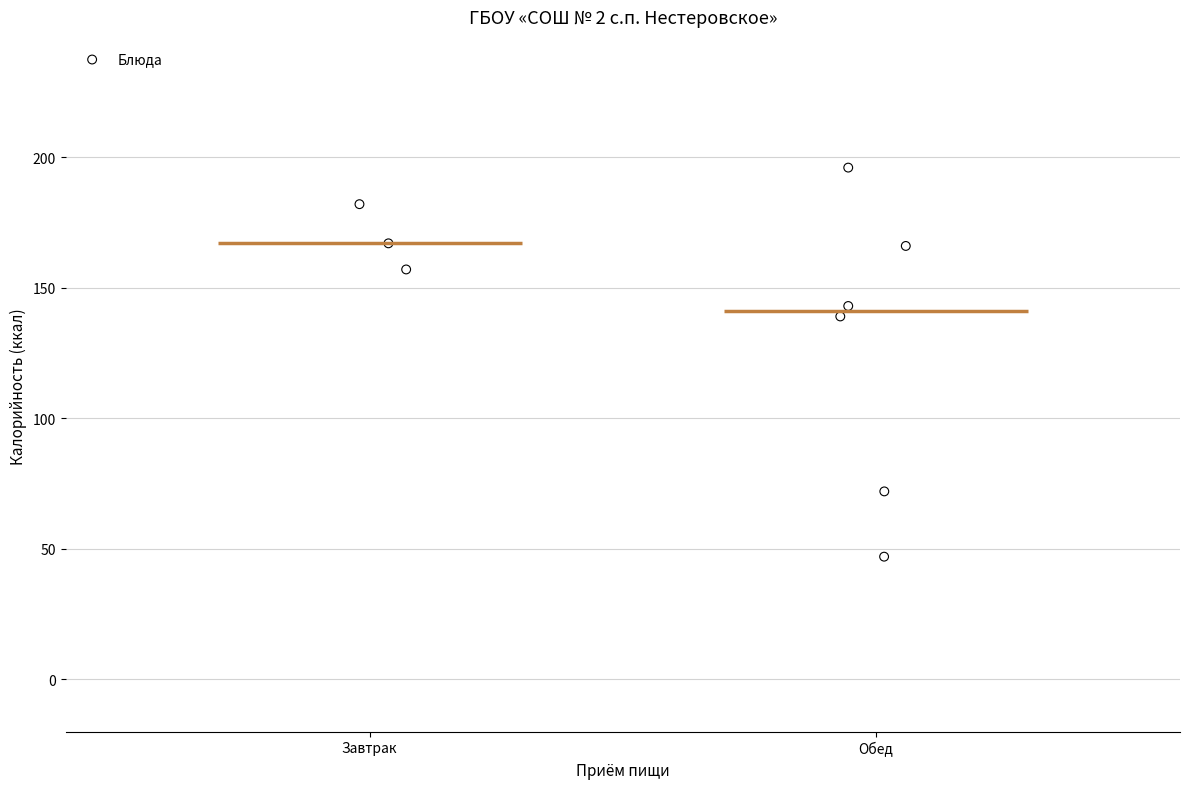

What is the range of Y values (max minus min)?

149